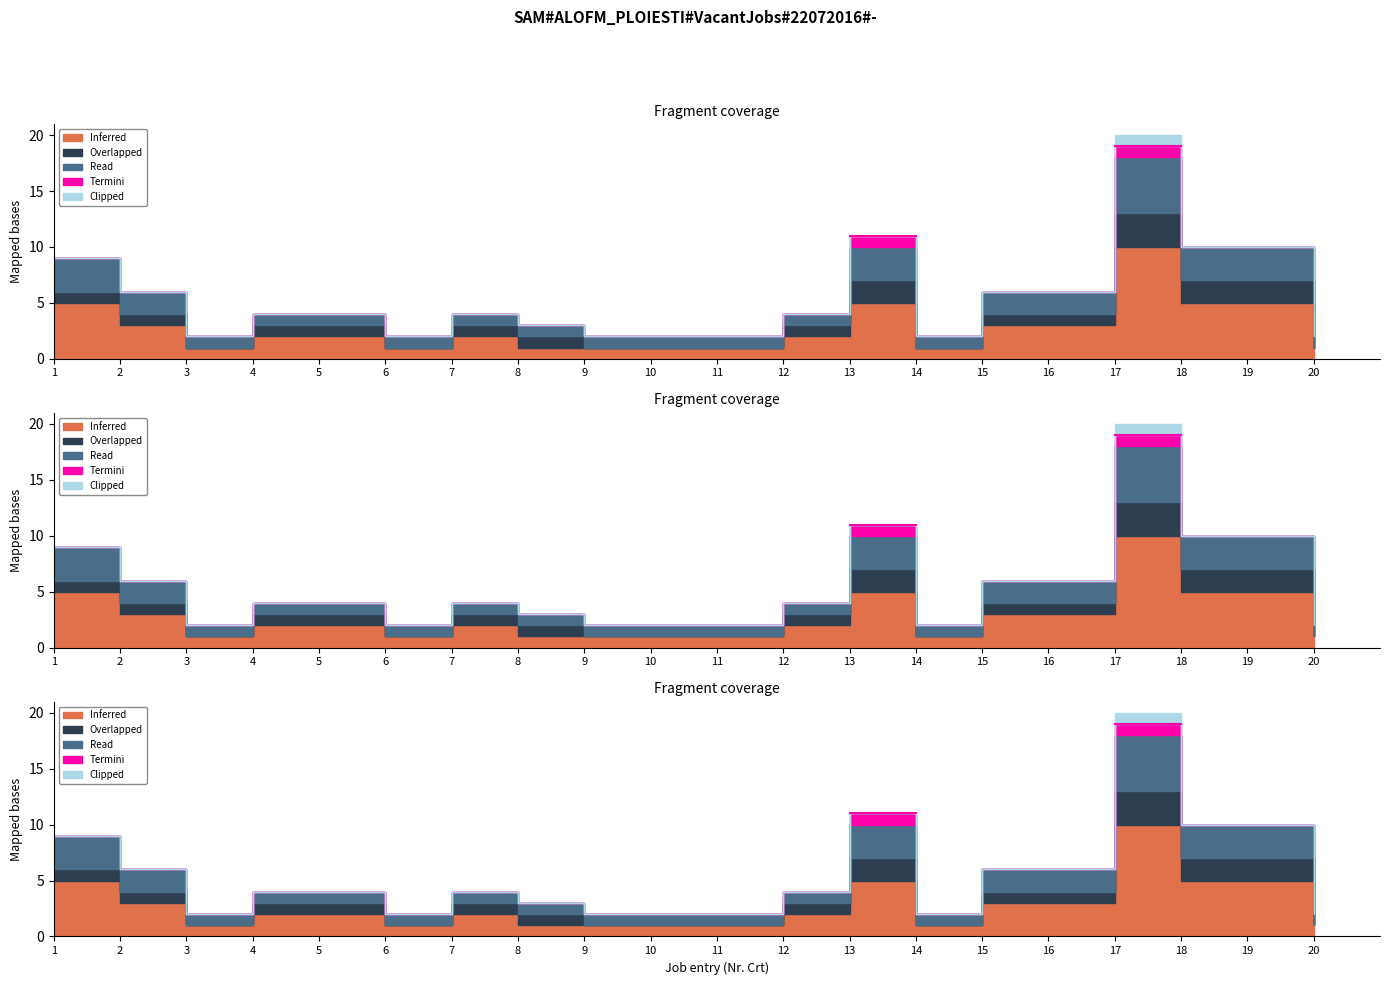

Which has a higher value, 19 or 1?

19